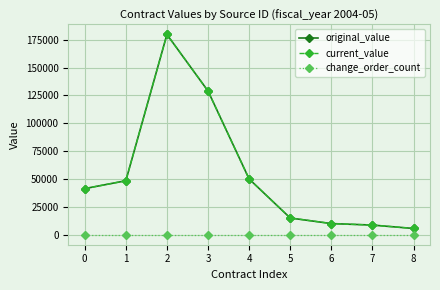

Does the chart have visible grid lines?

Yes